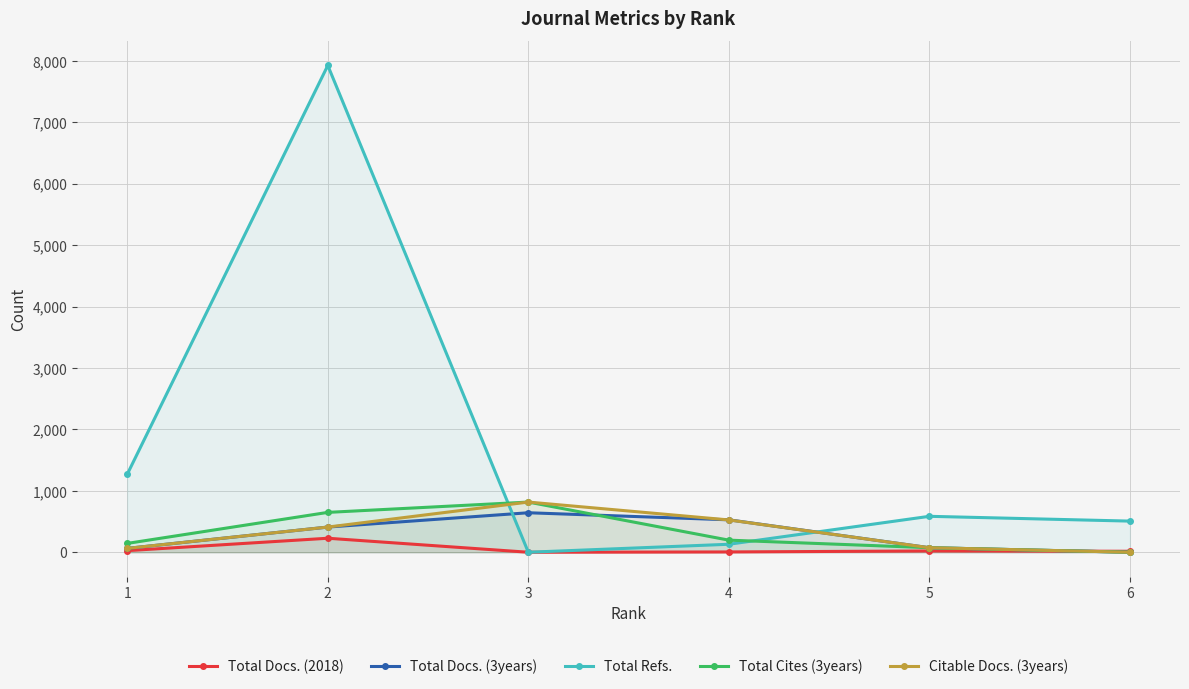

How many values in the Total Refs. series are below 585?

3